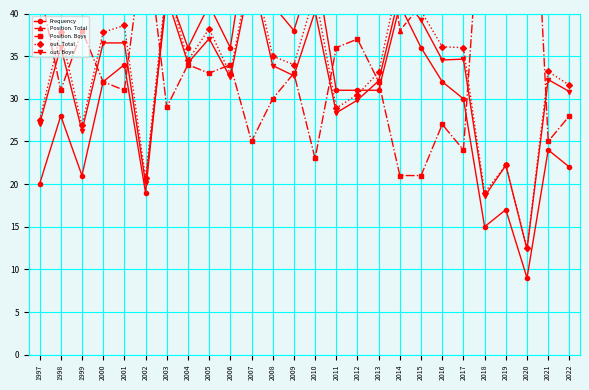

What are all the series names shown in the legend?

Frequency, Position. Total, Position. Boys, out. Total, out. Boys